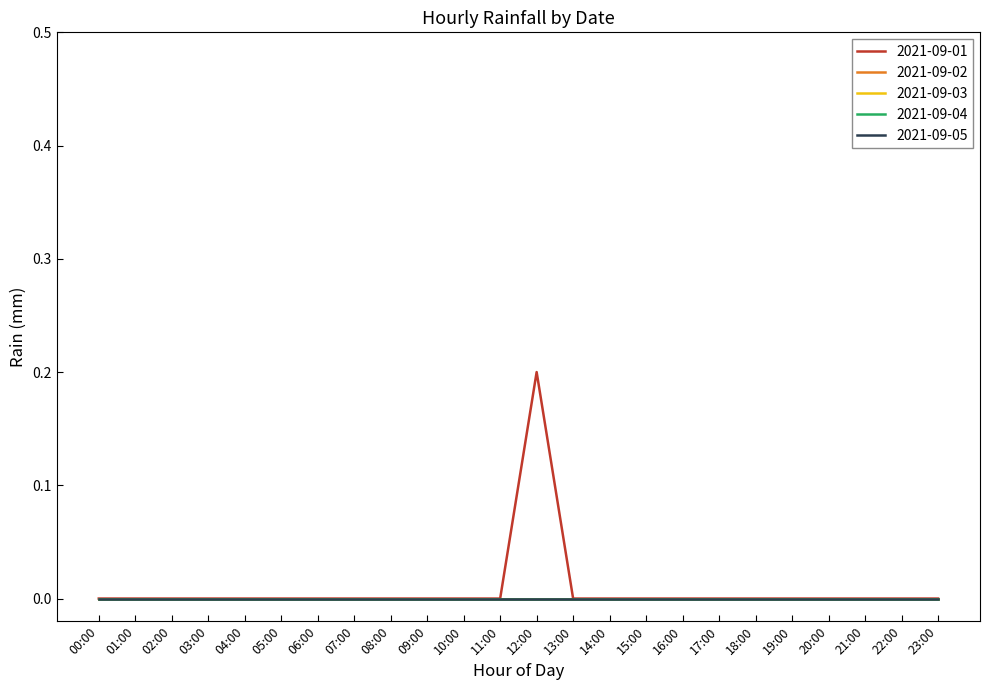

True or false: 2021-09-02 and 2021-09-04 cross at least once.

False